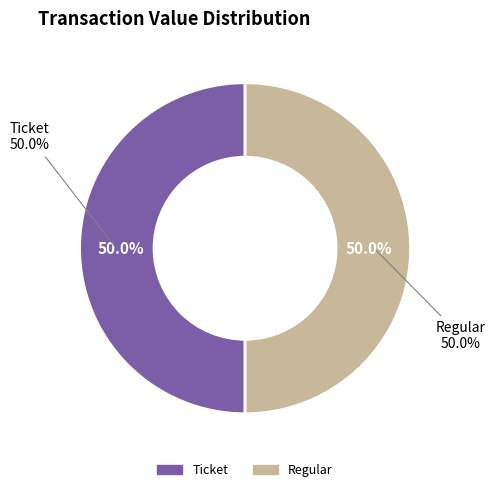

True or false: Ticket (io_index=0) accounts for 1% of the total.

False